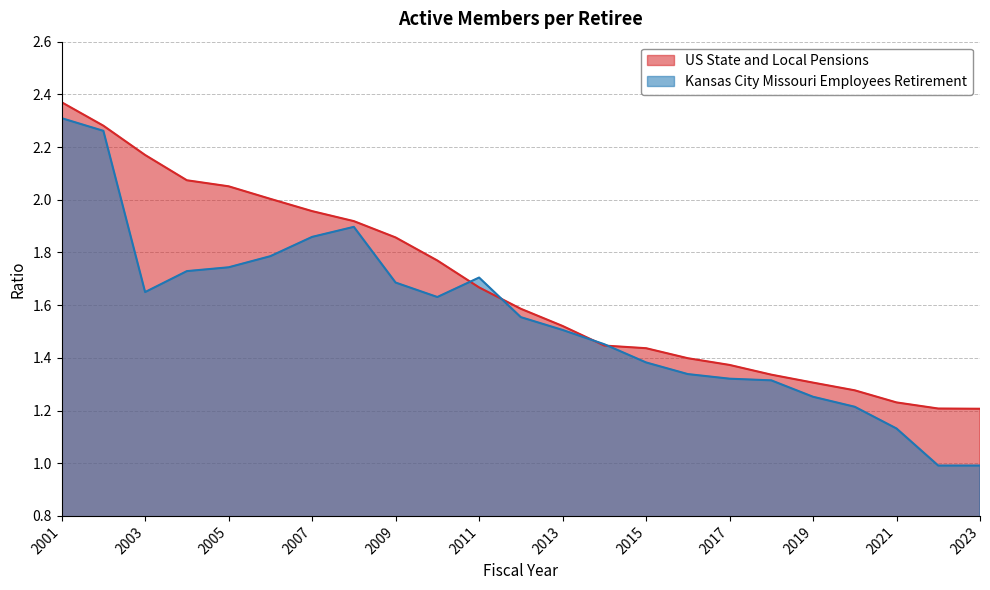

At which label does Kansas City Missouri Employees Retirement first exceed 1?

2001